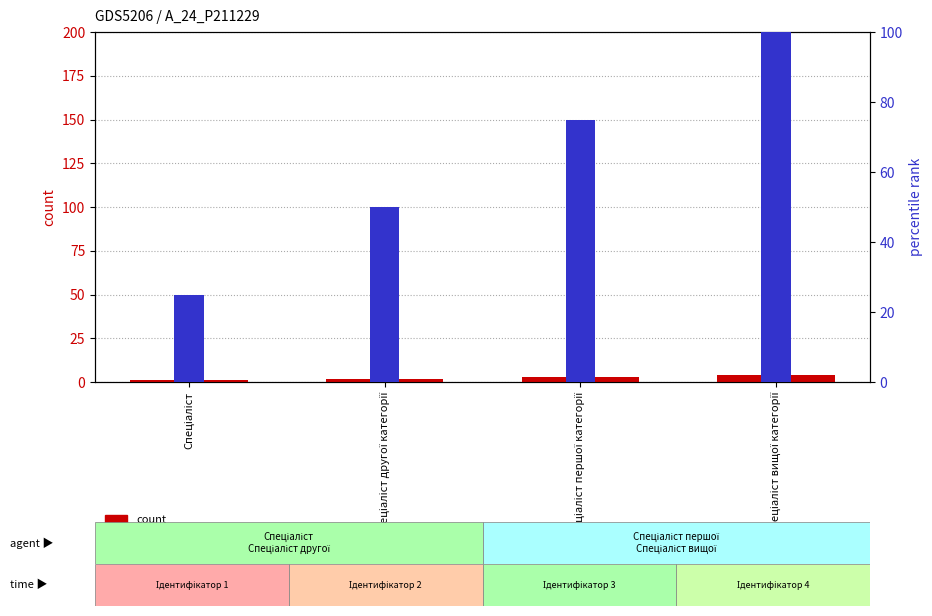

The percentile rank within the sample series shows 50 at Спеціаліст другої категорії. True or false?

True